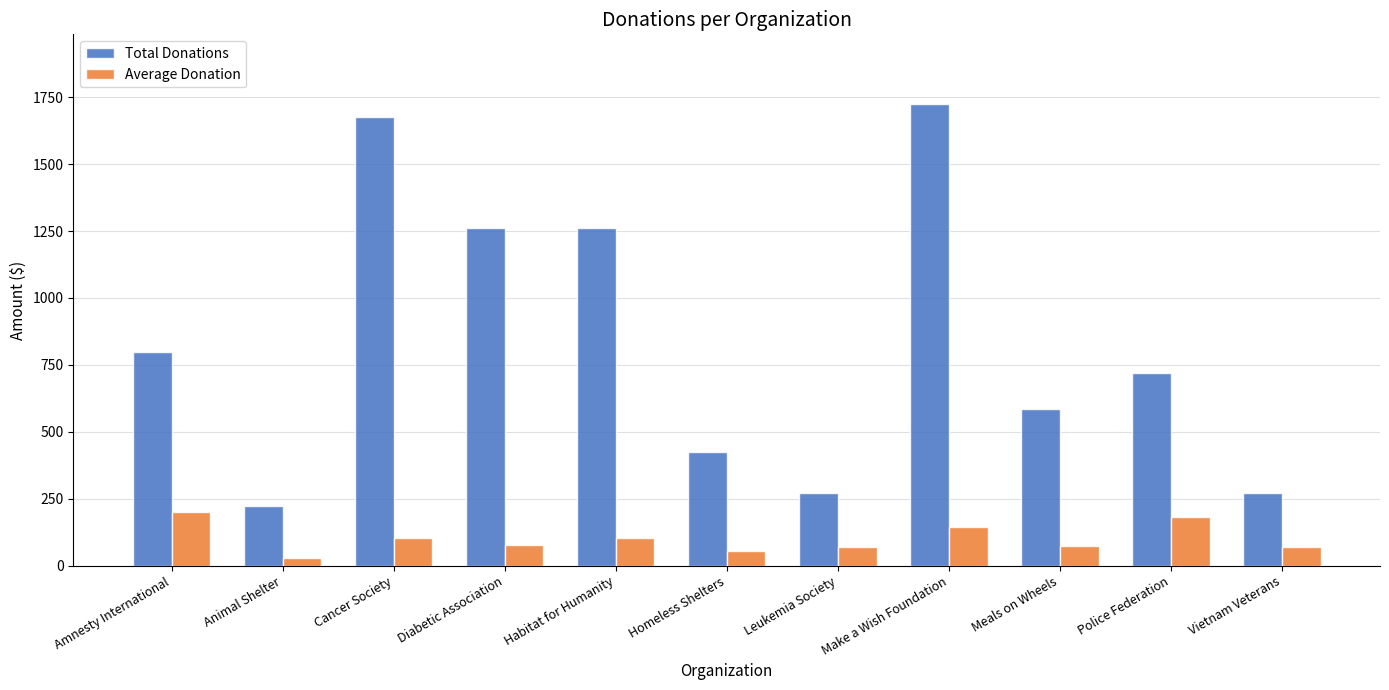

What is the total value across all series at Homeless Shelters?

476